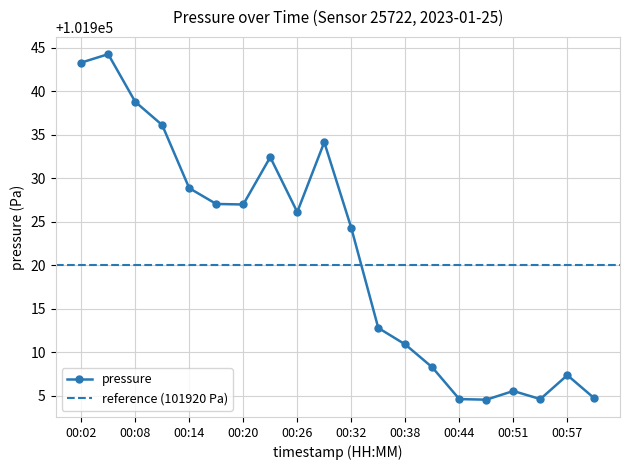

How many lines are shown in the chart?

1